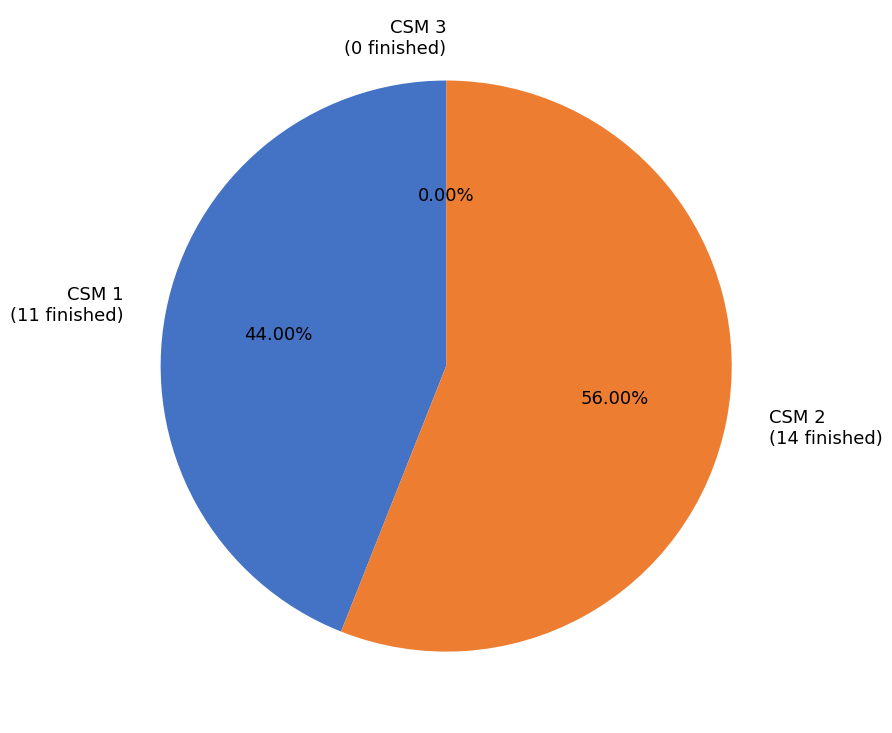

What is the majority slice?

CSM 2